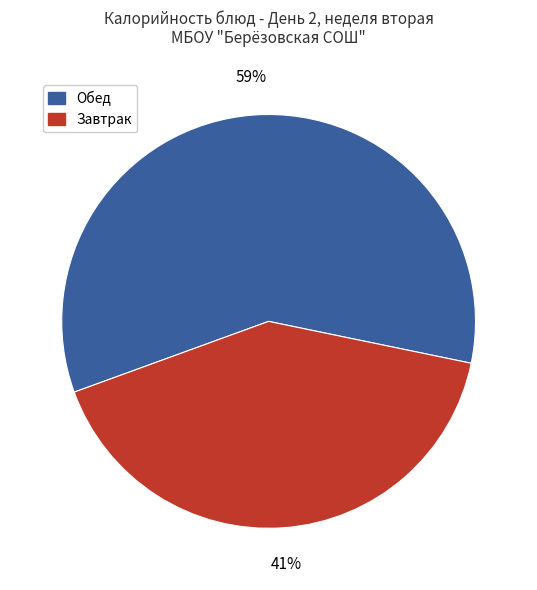

Does any single category account for the majority?

Yes